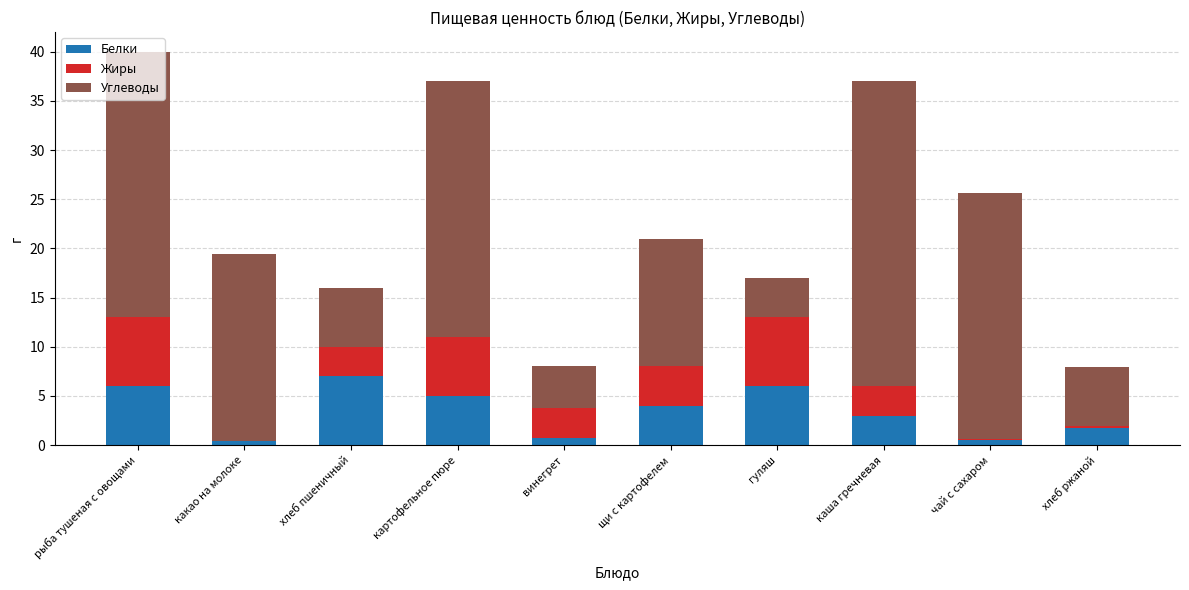

What is the sum of all Белки values?

34.4